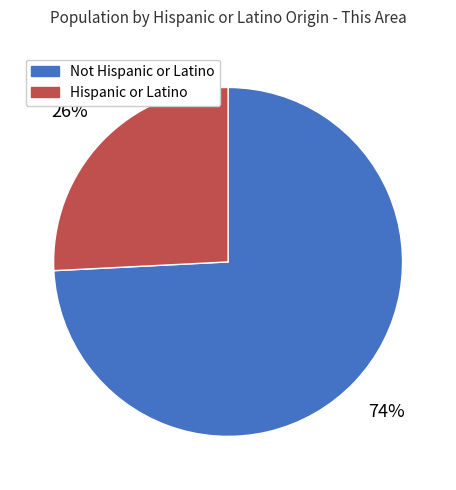

Do Hispanic or Latino and Not Hispanic or Latino together represent more than half of the pie?

Yes